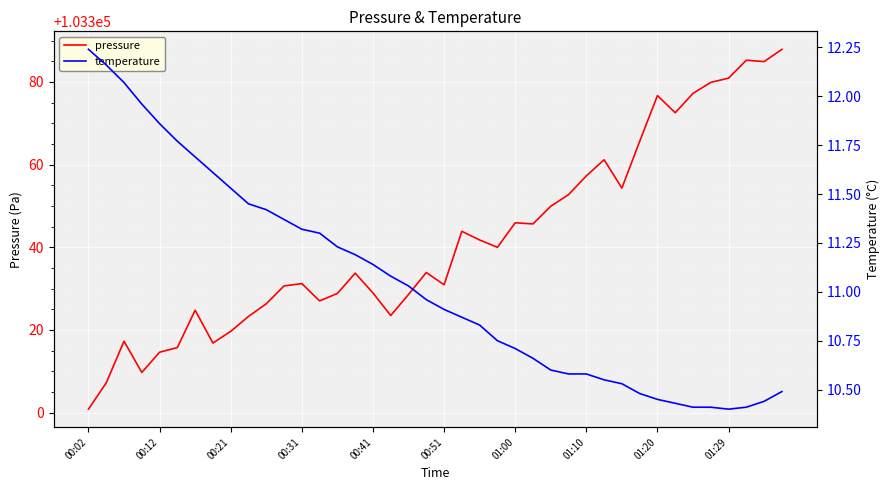

Read the temperature value at 27.

10.6